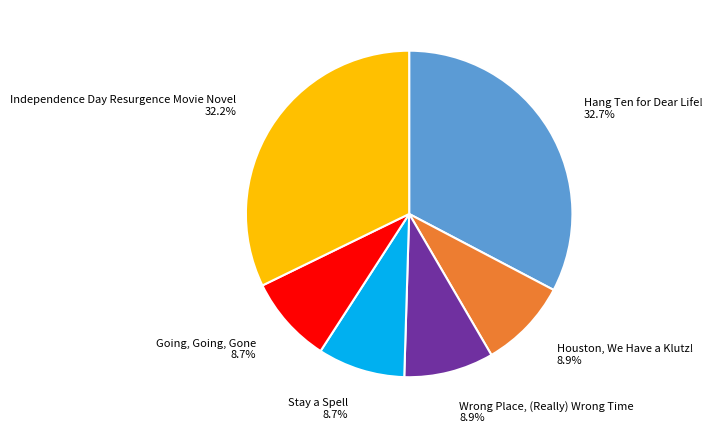

Is there a majority slice in this chart?

No